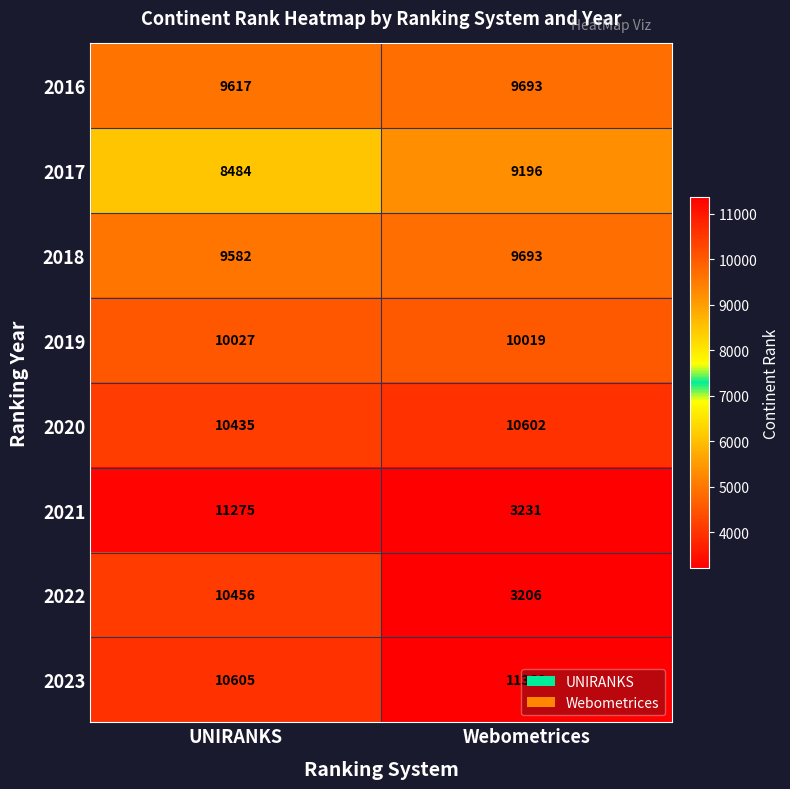

True or false: 2019 has a value of 2926 at UNIRANKS.

False